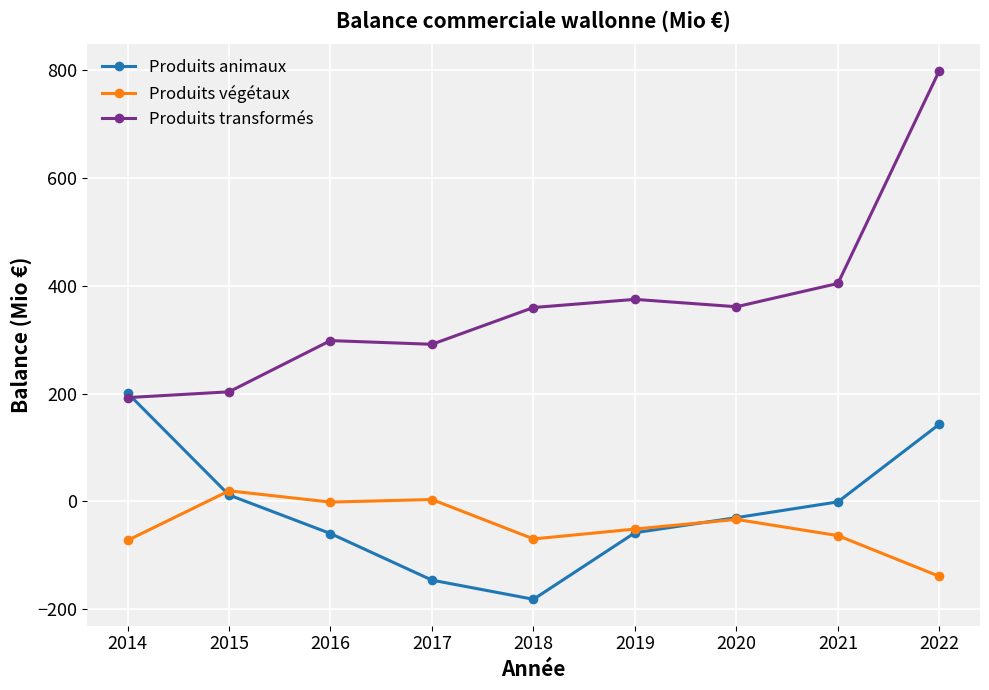

True or false: Produits transformés has a value of 599.4 at 2018.

False